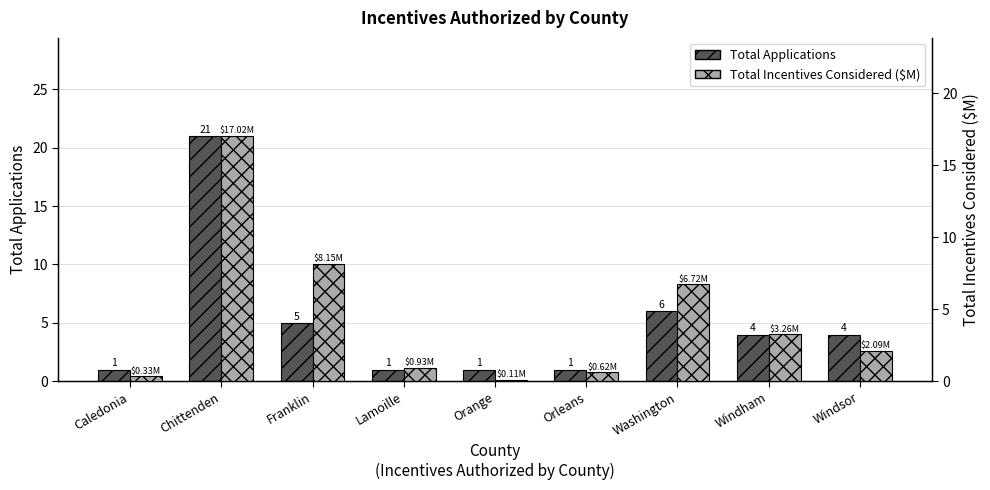

What is the difference between the second highest and minimum values in the Total Applications series?

5.0